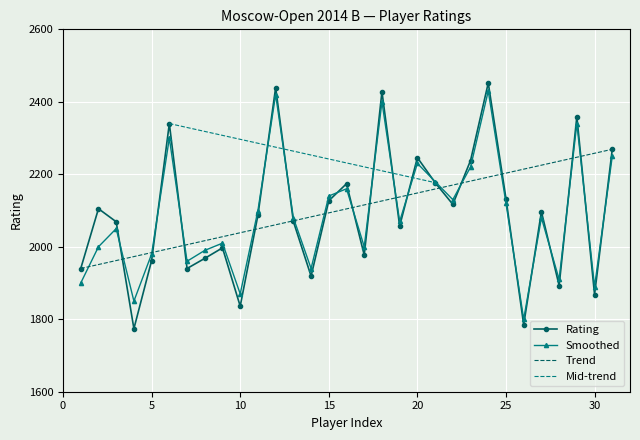

Read the Rating value at 30.

1868